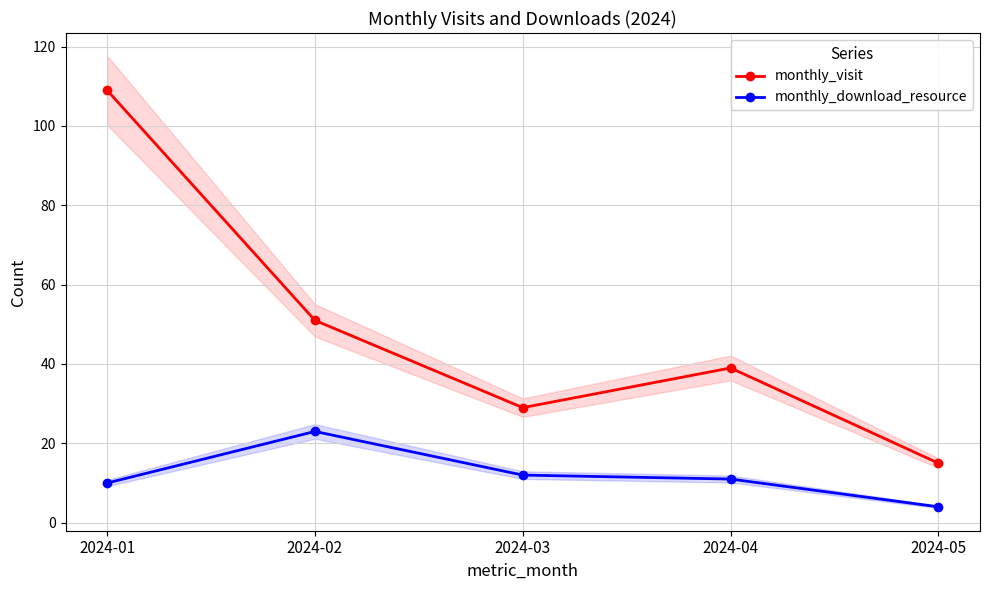

Reading right to left, list all the values displayed in this chart.

monthly_visit: 2024-05=15	2024-04=39	2024-03=29	2024-02=51	2024-01=109
monthly_download_resource: 2024-05=4	2024-04=11	2024-03=12	2024-02=23	2024-01=10